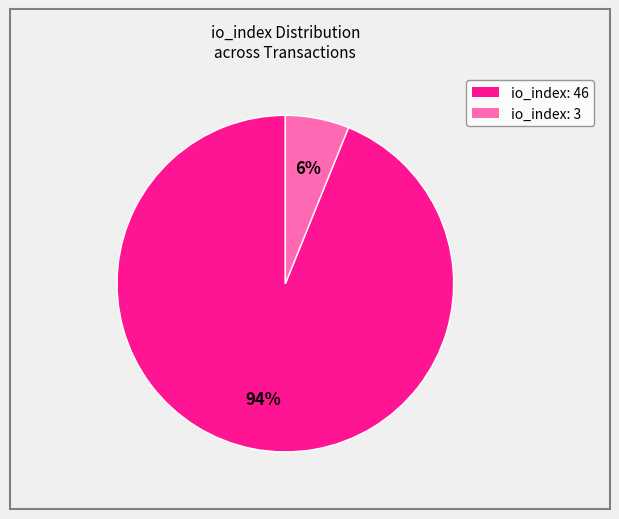

Between io_index: 46 and io_index: 3, which is larger?

io_index: 46